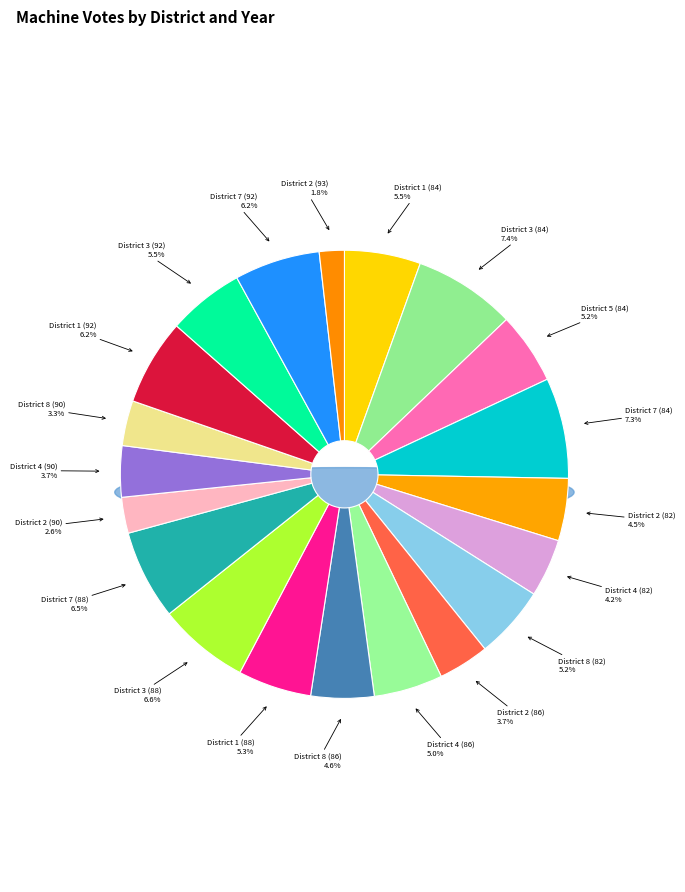

The District 2 (90) slice represents 3% of the pie. True or false?

True